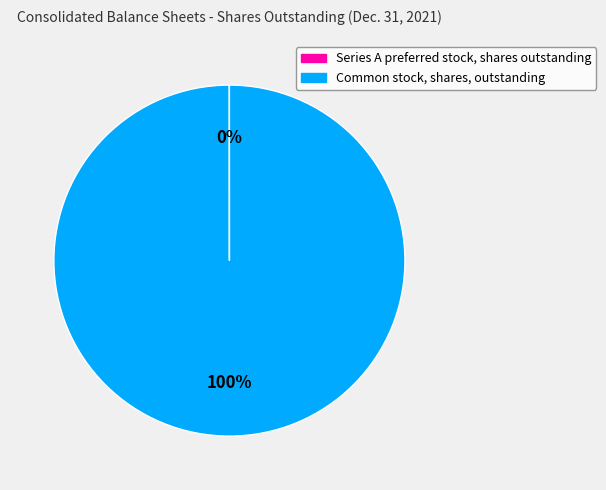

To the nearest percent, what is the difference between the largest and smallest slice percentages?

100%